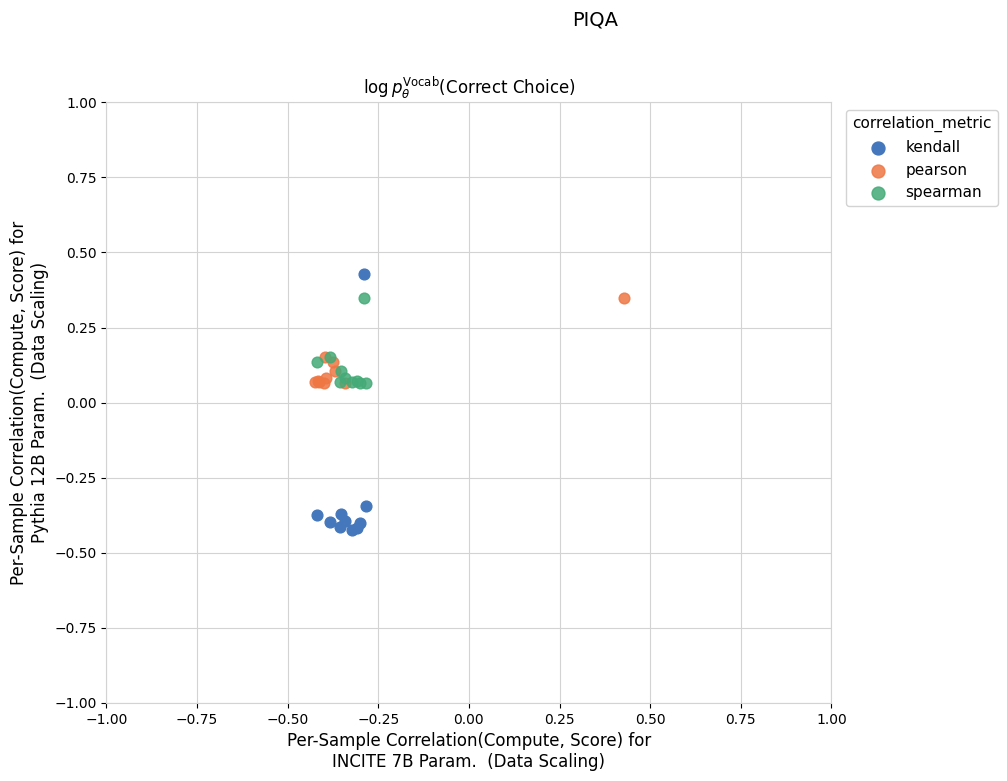

Which series has the largest Y range (max minus min)?

kendall